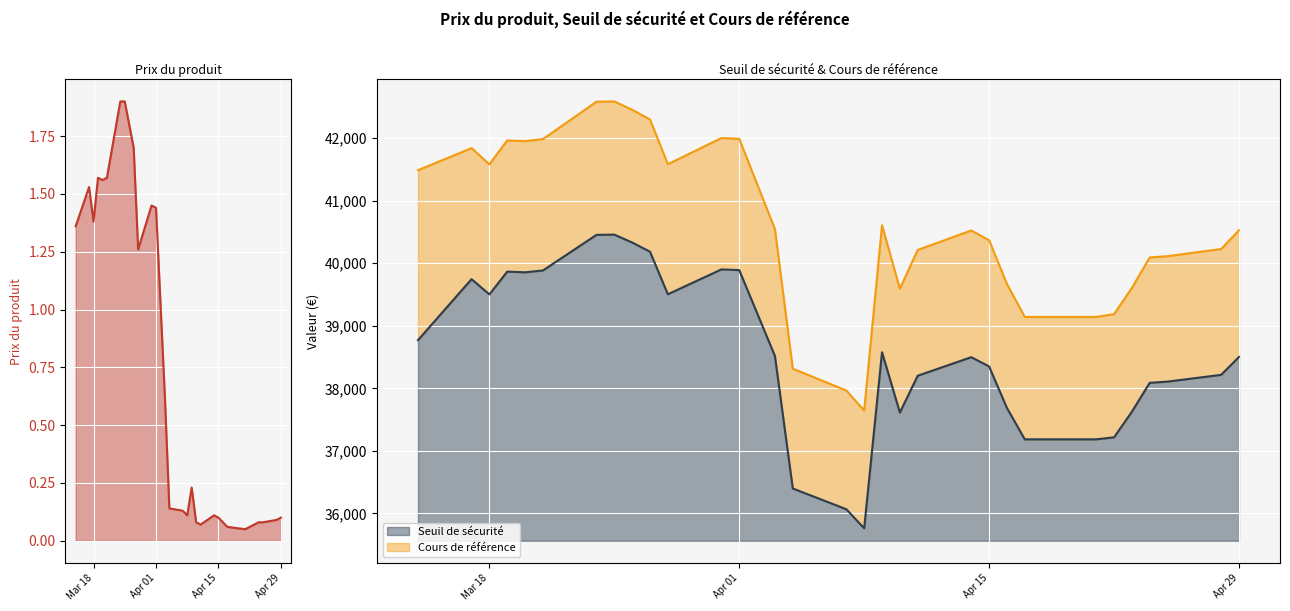

What is the difference between the maximum and minimum values in the Cours de référence series?

4941.9